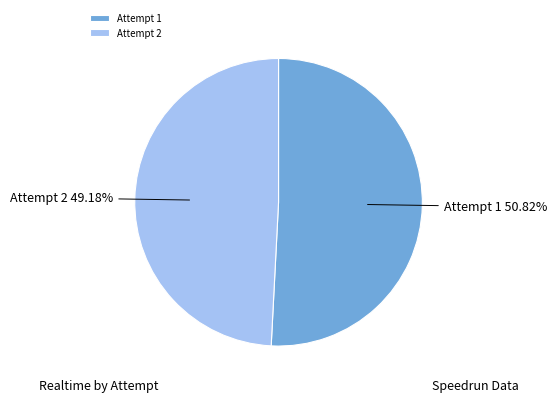

Is it true that Attempt 2 is 49% of the pie?

True